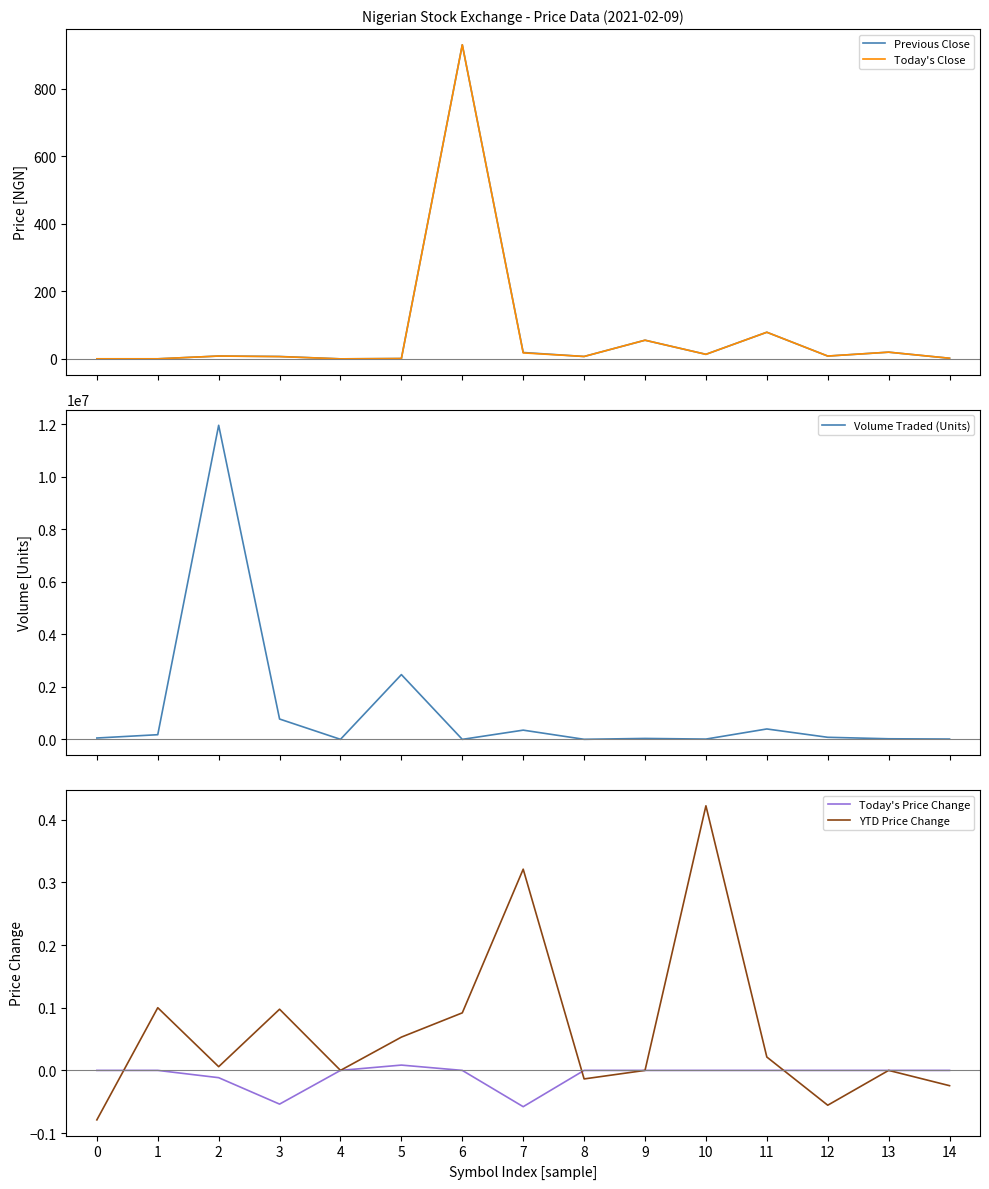

How many lines are shown in the chart?

5